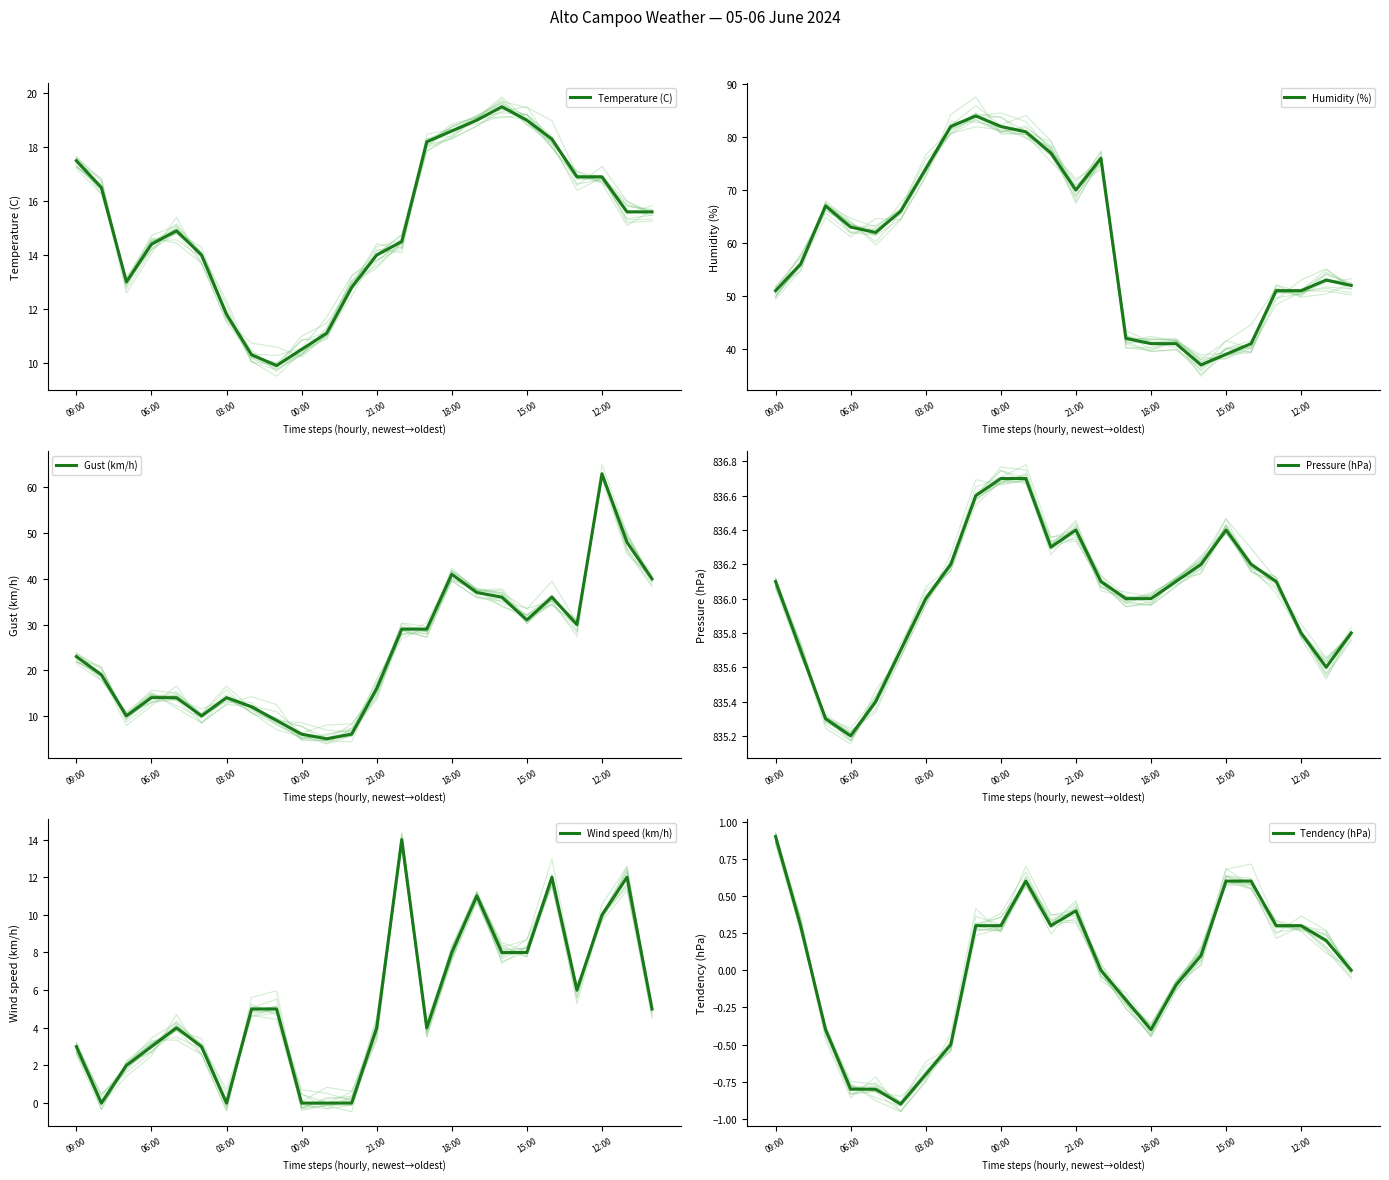

What are all the series names shown in the legend?

Temperature (C), Humidity (%), Gust (km/h), Pressure (hPa), Wind speed (km/h), Tendency (hPa)